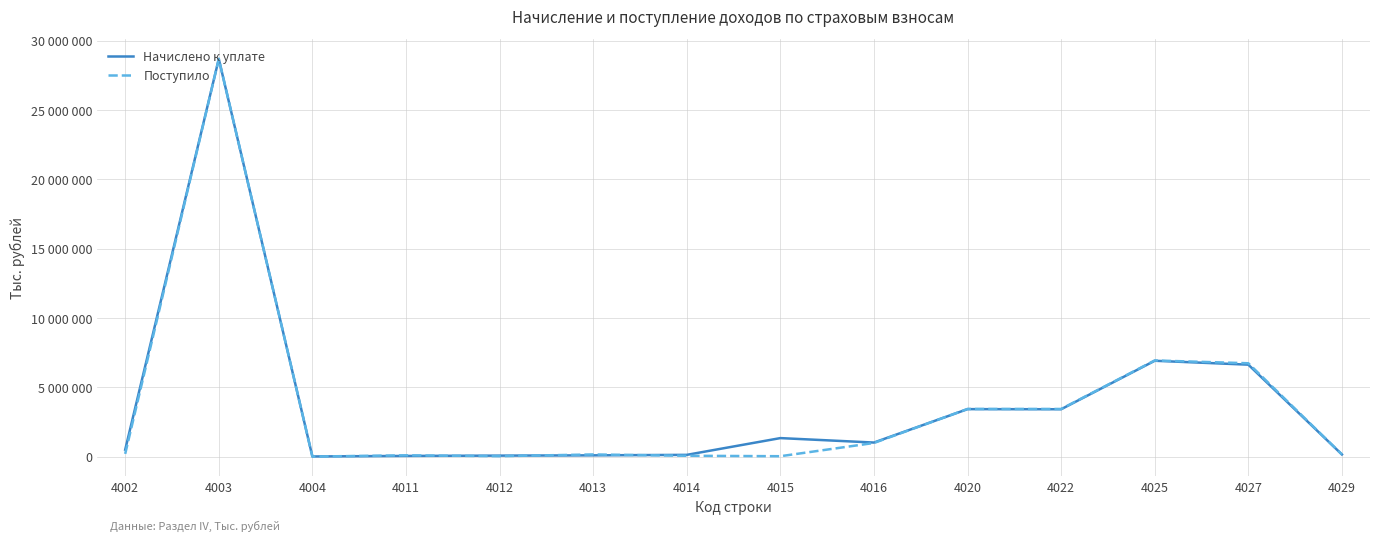

True or false: Начислено к уплате and Поступило cross at least once.

True